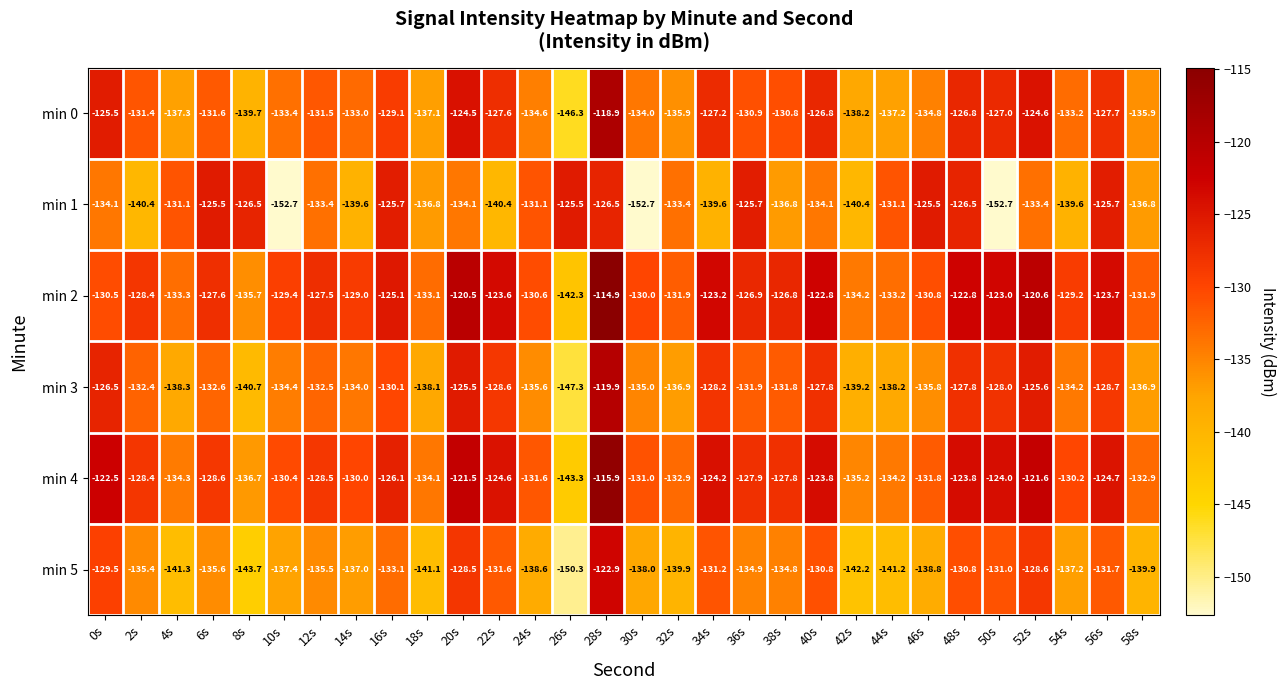

Where does the min 3 series first go above -132?

0s